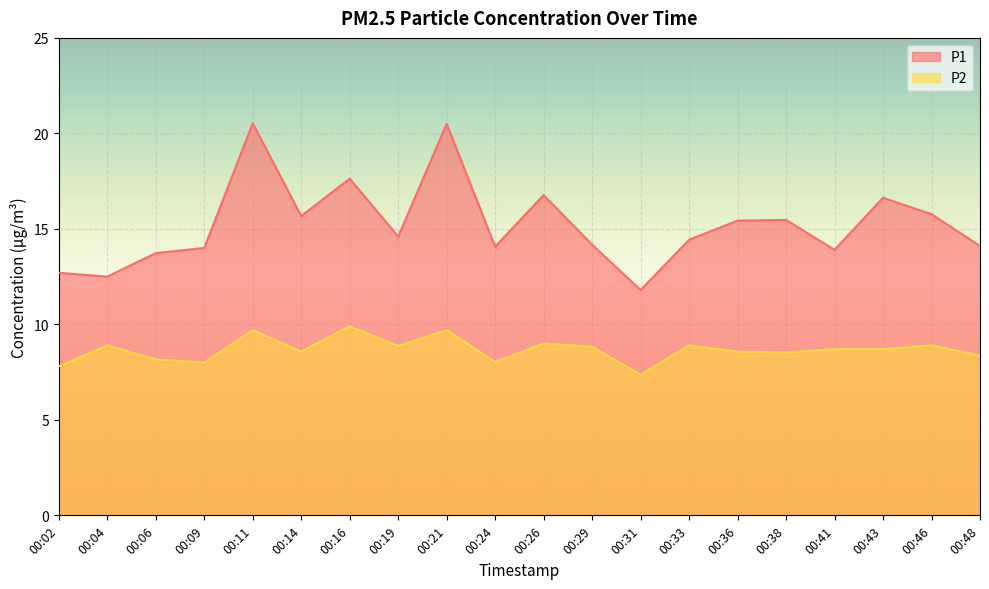

At which category does P1 reach its first local peak?

00:11